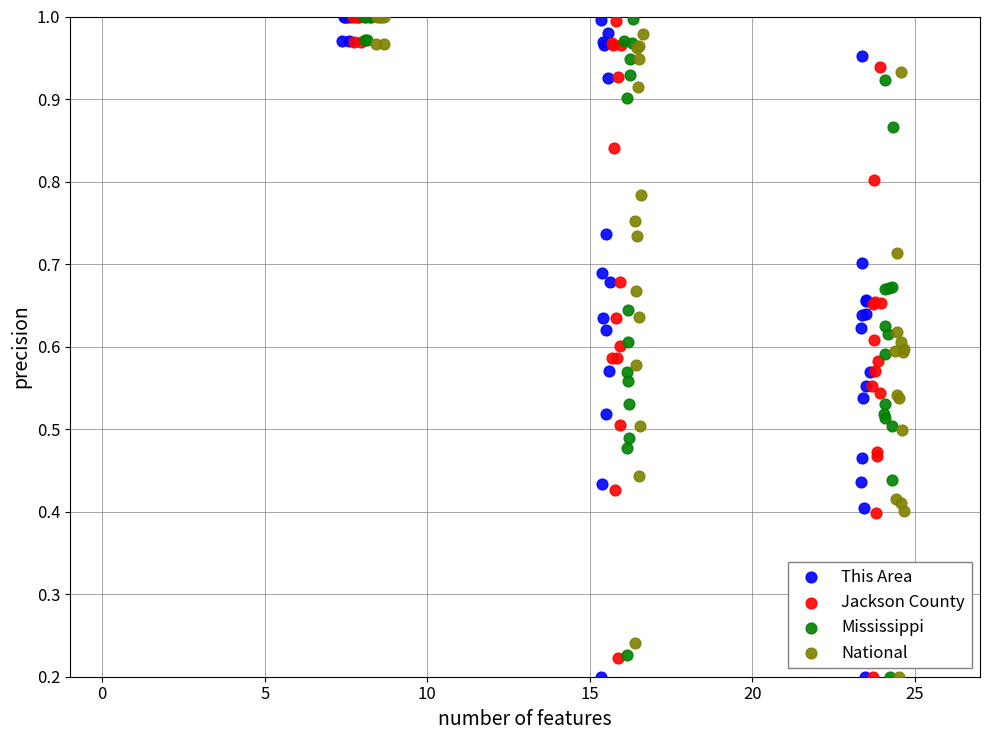

What are all the series names shown in the legend?

This Area, Jackson County, Mississippi, National